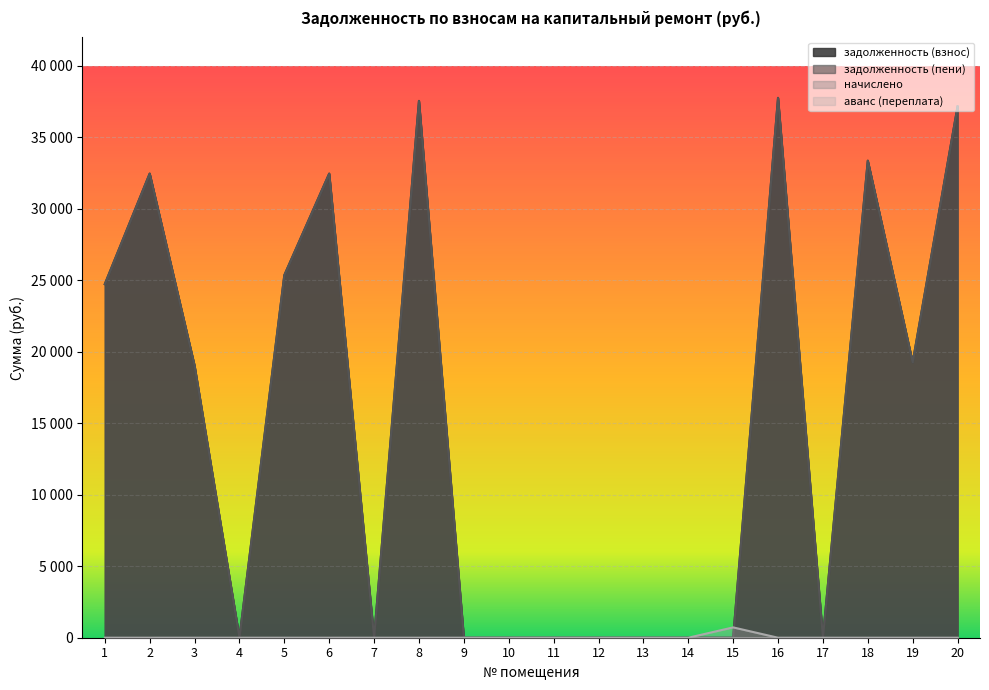

At which label is аванс (переплата) closest to 361?

1